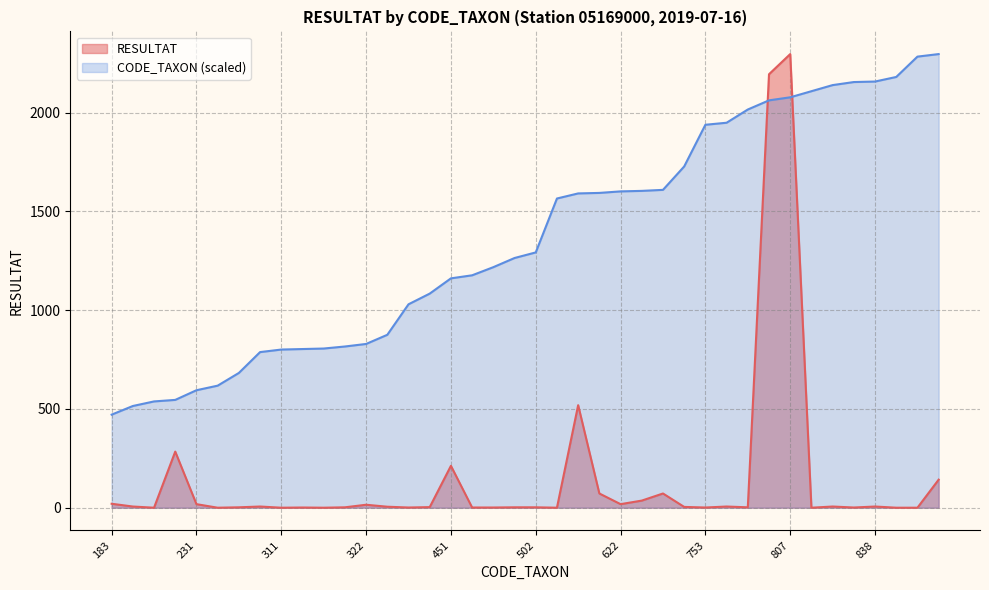

True or false: Total RESULTAT has more than 1 points higher than both neighbors.

True